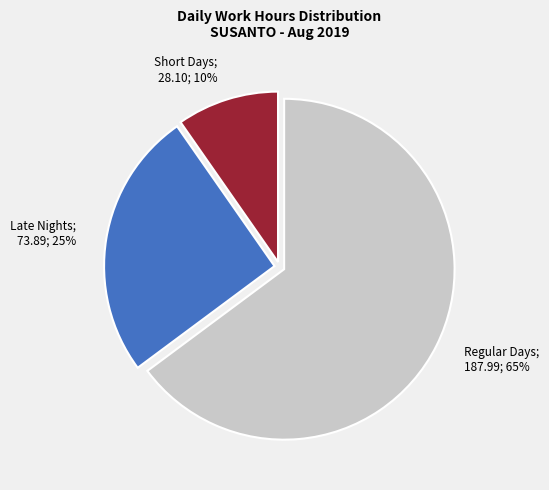

Is the sum of Regular Days; 187.99; 65% and Late Nights; 73.89; 25% greater than half?

Yes